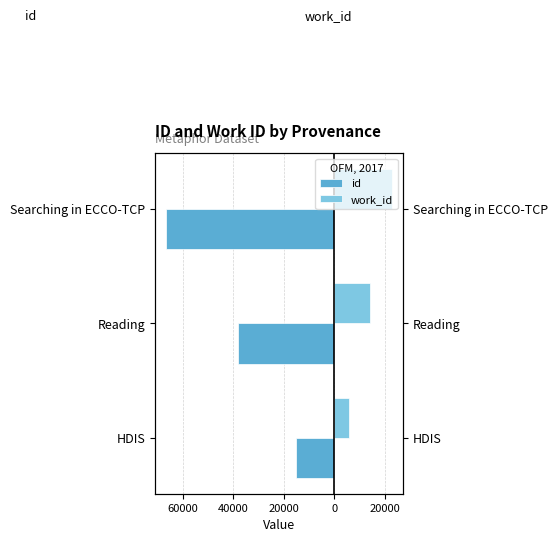

How many bars are there in each group?

2